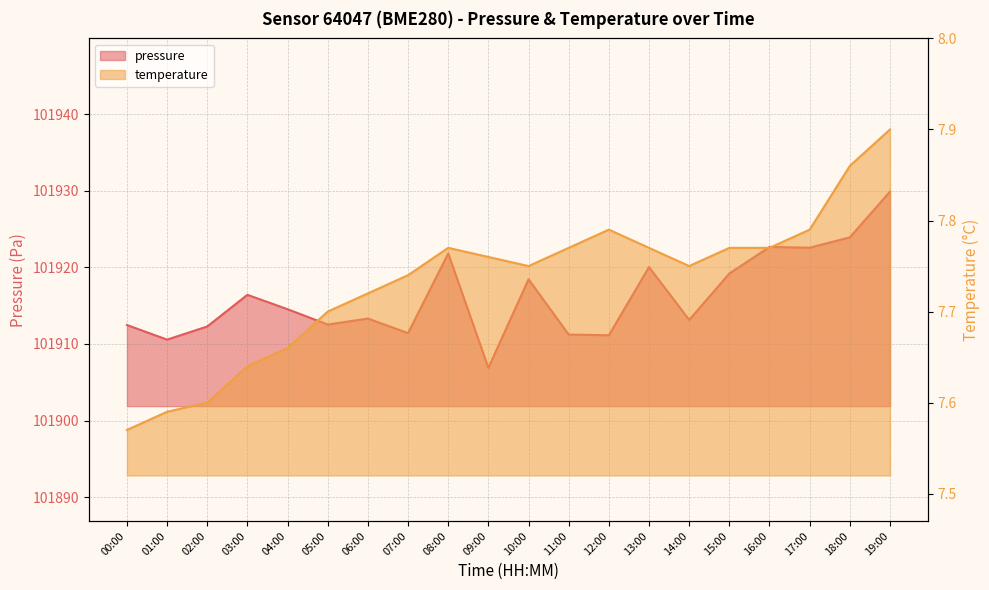

What is the greatest value displayed?

101929.9